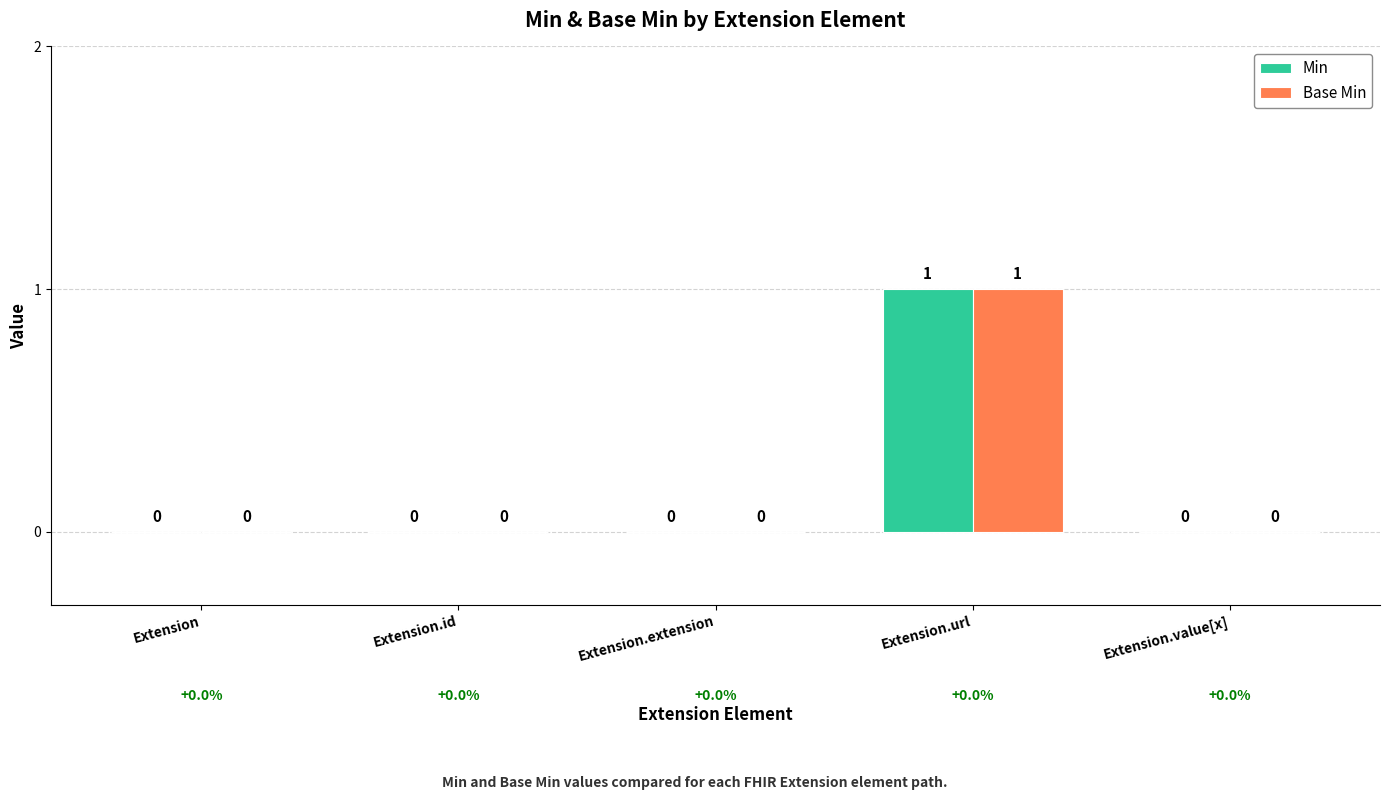

Reading left to right, what are all the values shown in this chart?

Min: Extension=0	Extension.id=0	Extension.extension=0	Extension.url=1	Extension.value[x]=0
Base Min: Extension=0	Extension.id=0	Extension.extension=0	Extension.url=1	Extension.value[x]=0